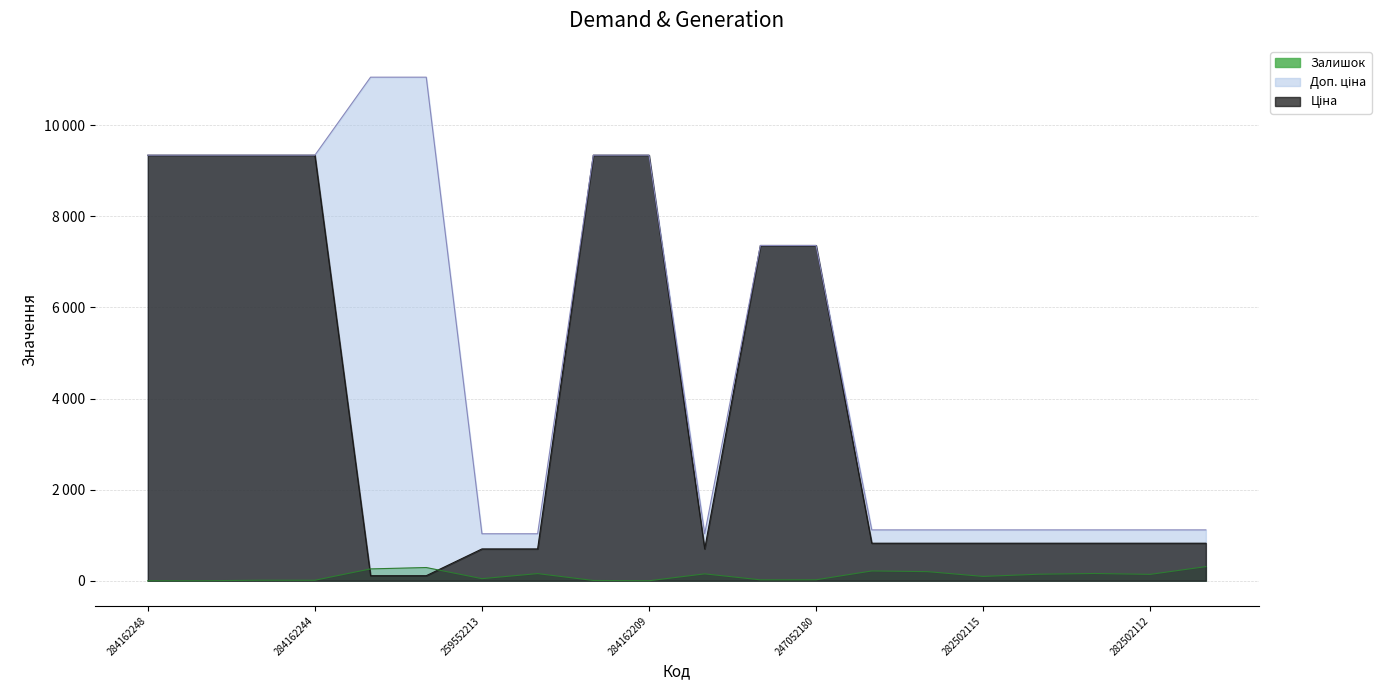

Which has a higher value, 284162248 or 282502111?

284162248